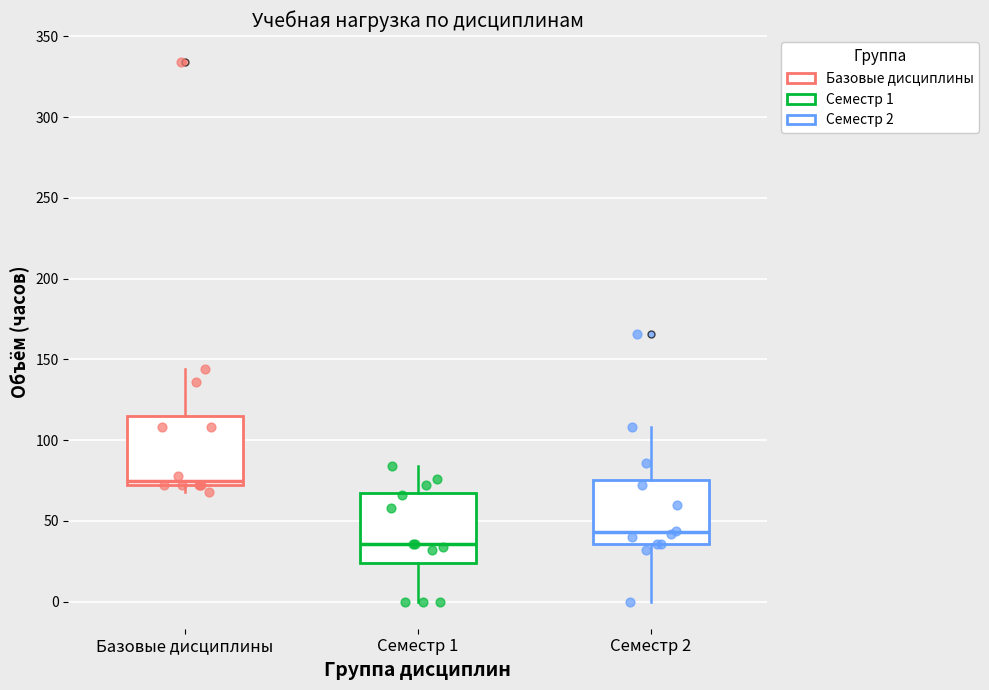

Reading left to right, read every box against the y-axis: the position of its median line, the range the box covers, and the ends of its whiskers. The values are not printed on the chart, so give them approximately, as read against the axis.

Базовые дисциплины: median 75, box 70 to 115, whiskers 70 (just below the box's lower edge) to 145
Семестр 1: median 35, box 25 to 70, whiskers 0 to 85
Семестр 2: median 45, box 35 to 75, whiskers 0 to 110